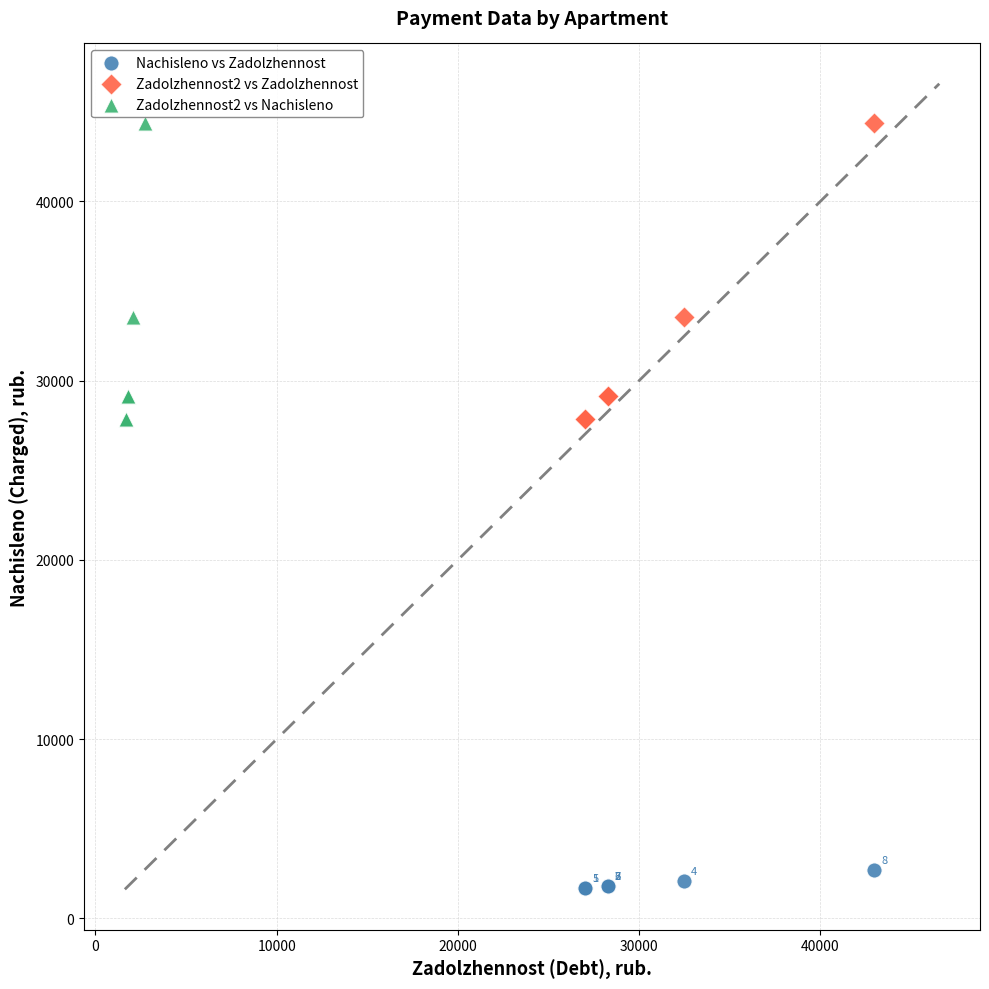

Which series contains the lowest Y value?

Nachisleno vs Zadolzhennost